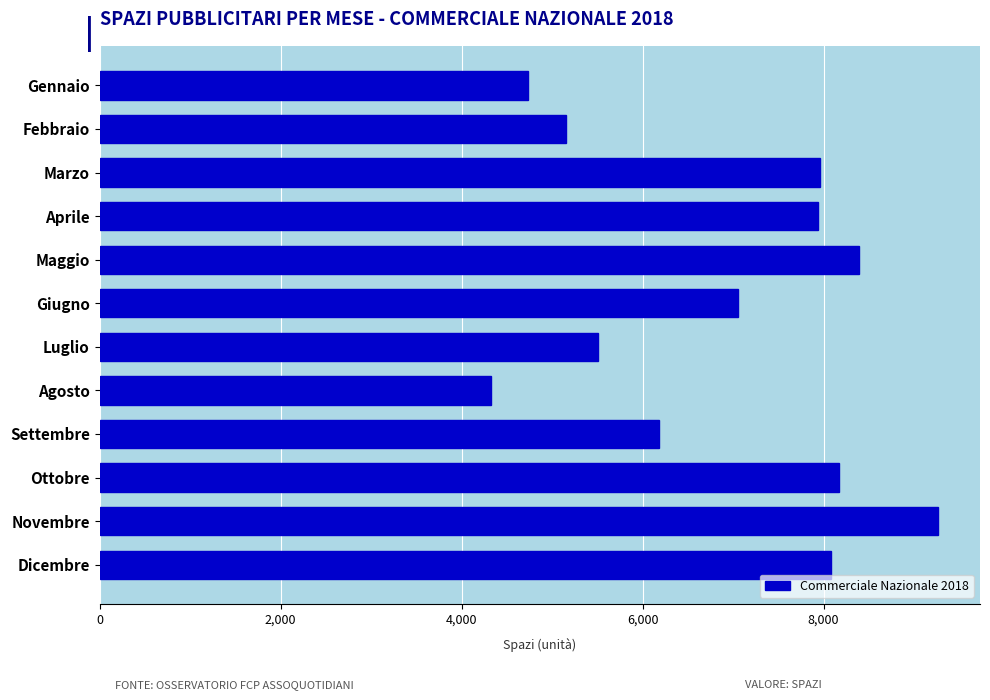

Count the number of categories in the chart.

12